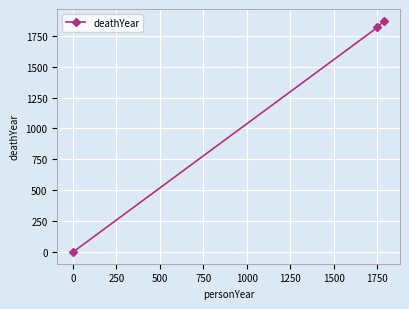

What is the difference between the second highest and minimum values?

1817